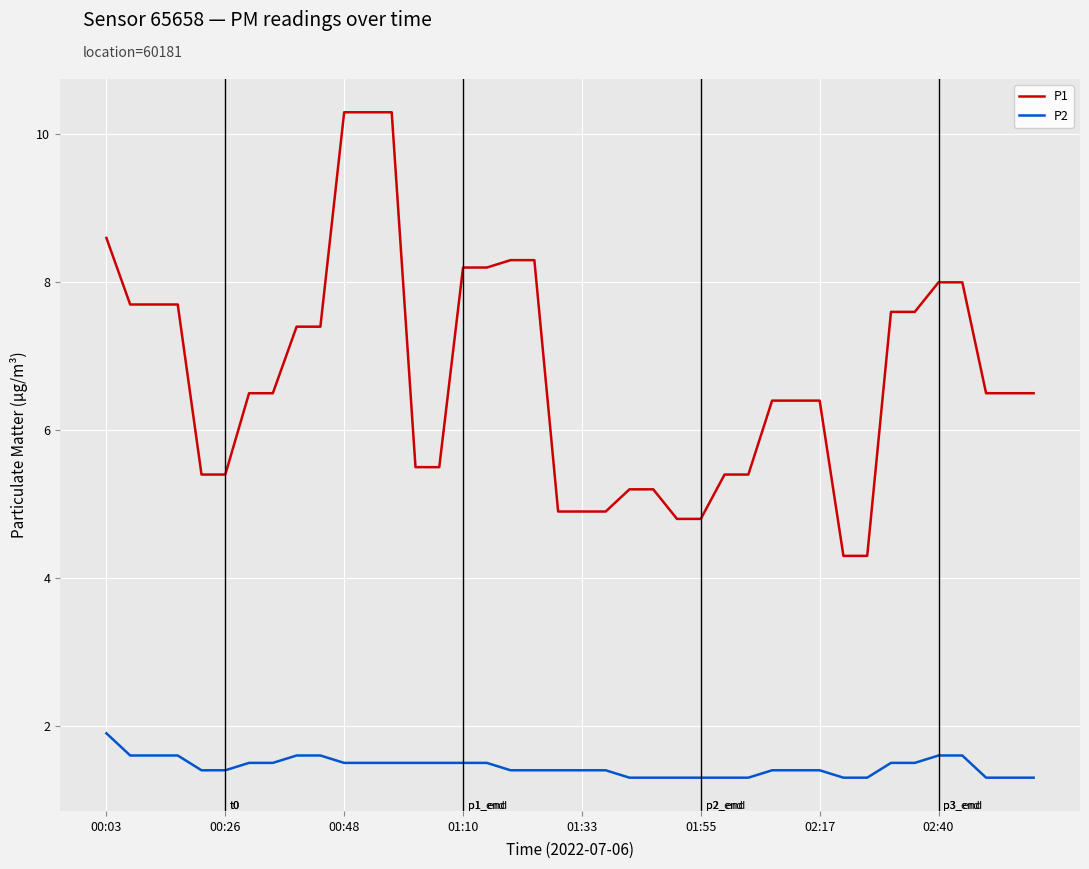

Does the chart display data point markers on the line(s)?

No